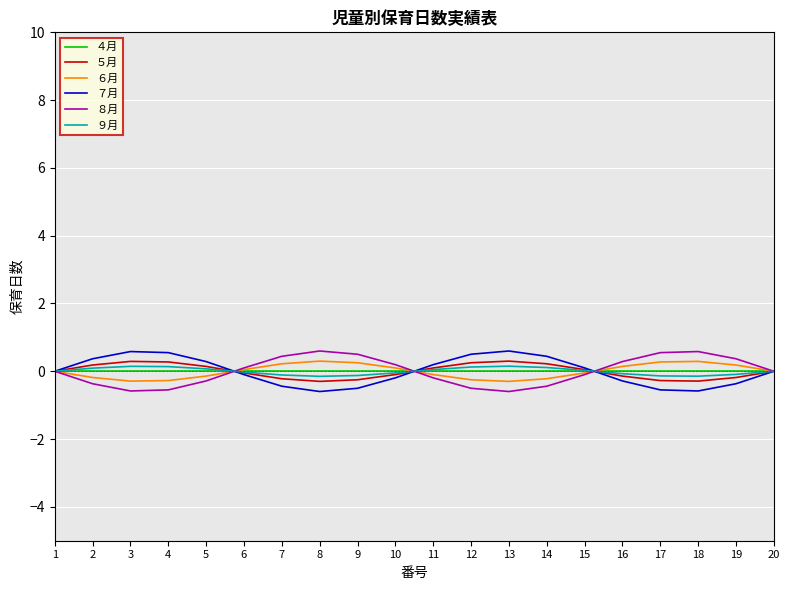

What is the maximum value shown in the chart?

0.6